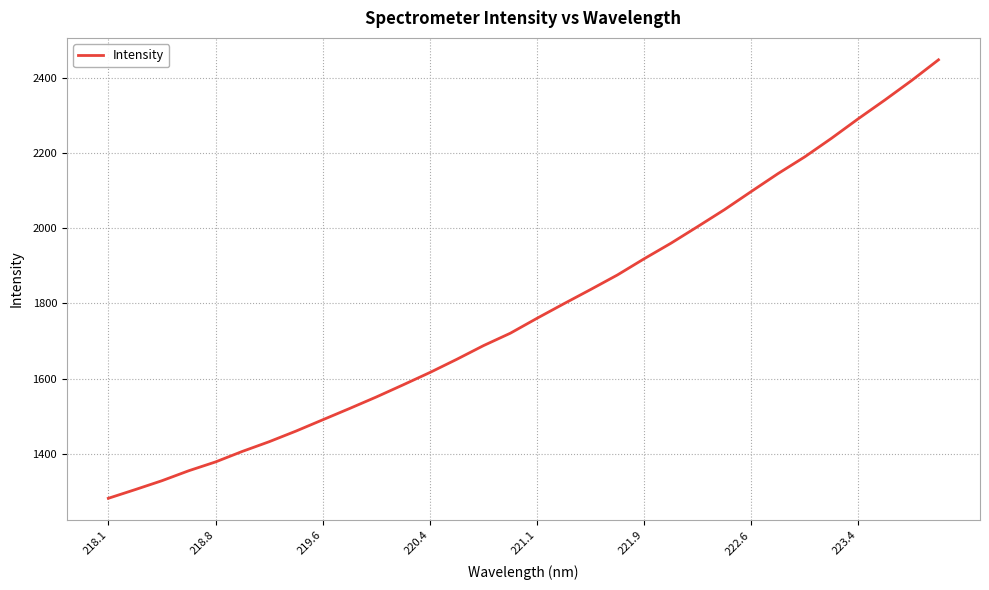

What is the sum of all values?

57113.6